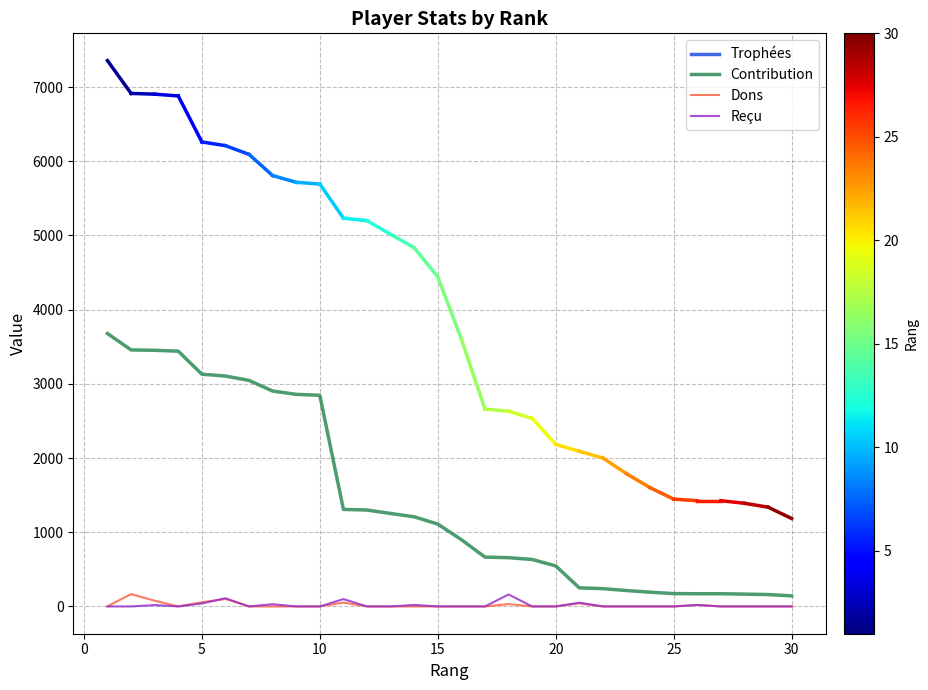

Which series has the widest spread of values?

Contribution